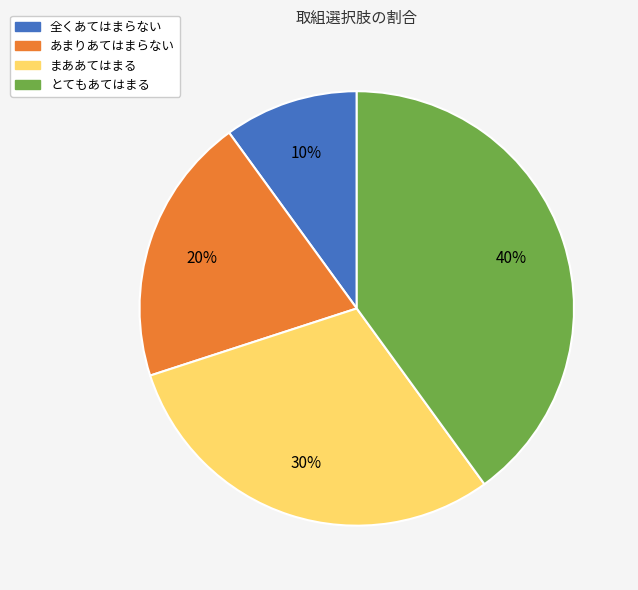

Which slice is the smallest?

全くあてはまらない